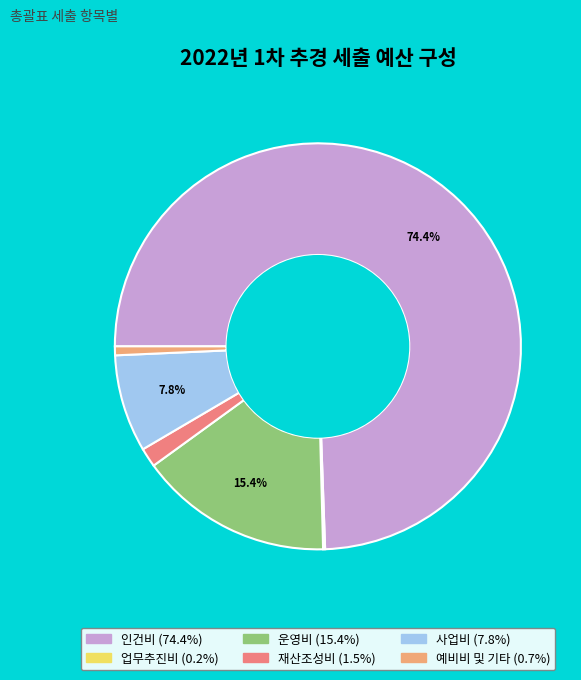

Is there a majority slice in this chart?

Yes